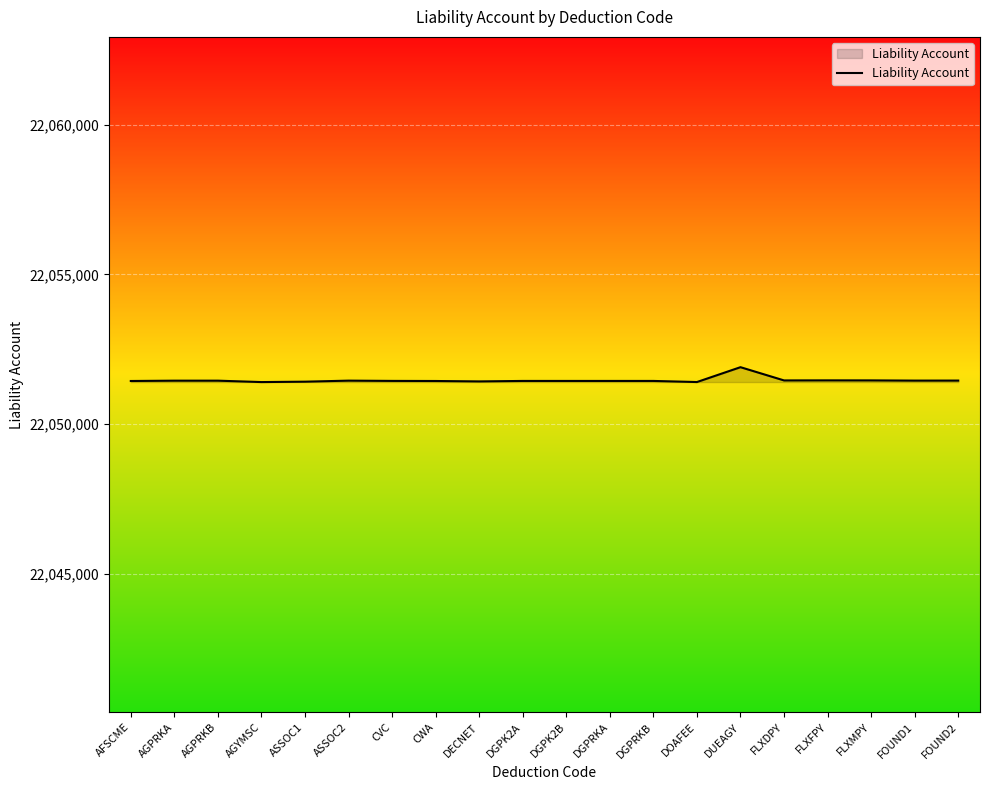

The value at DGPRKB is 5629471. True or false?

False